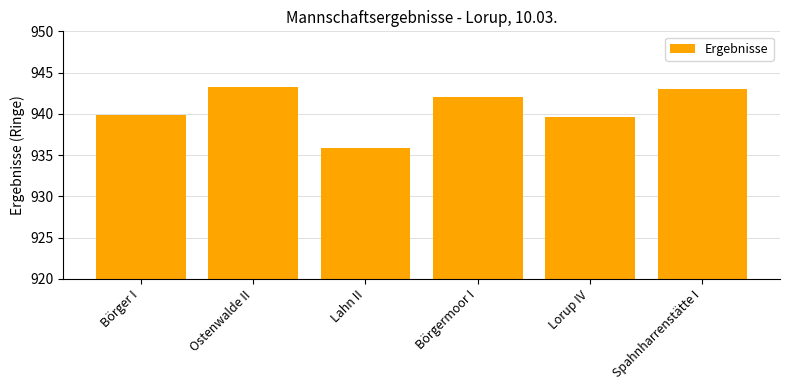

How many values are below 942?

3